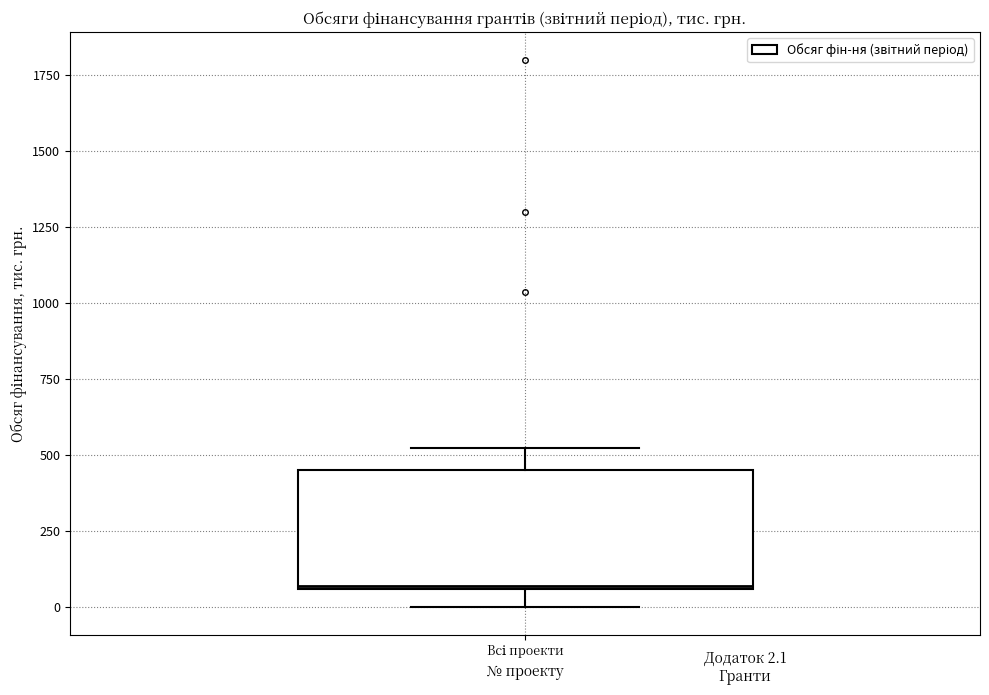

Where does the lower whisker of the box for Всі проекти end on the y-axis? The values are not printed on the chart, so give them approximately, as read against the axis.

0